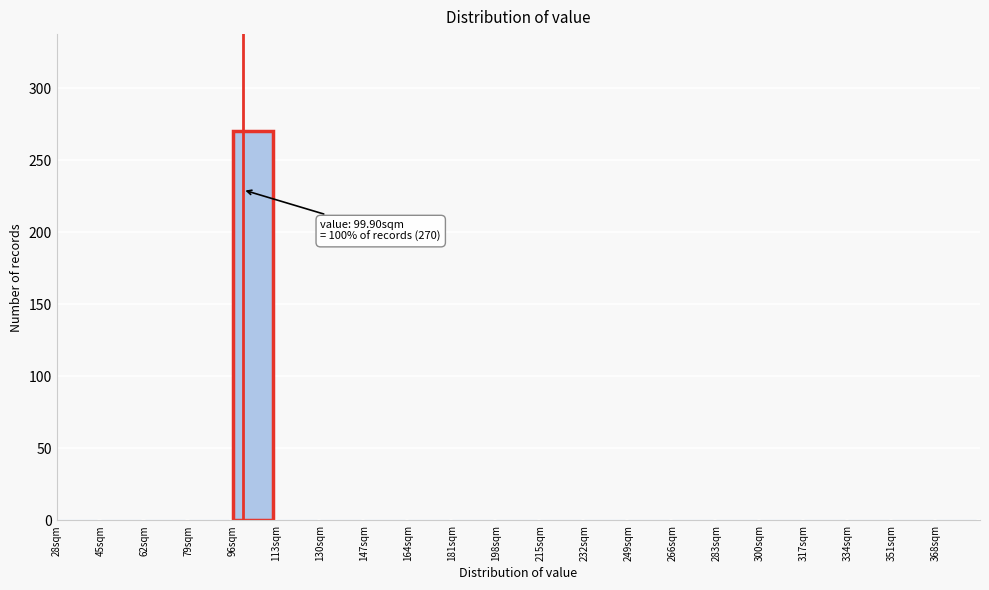

Which range on the x-axis has the tallest bar?

96 to 113